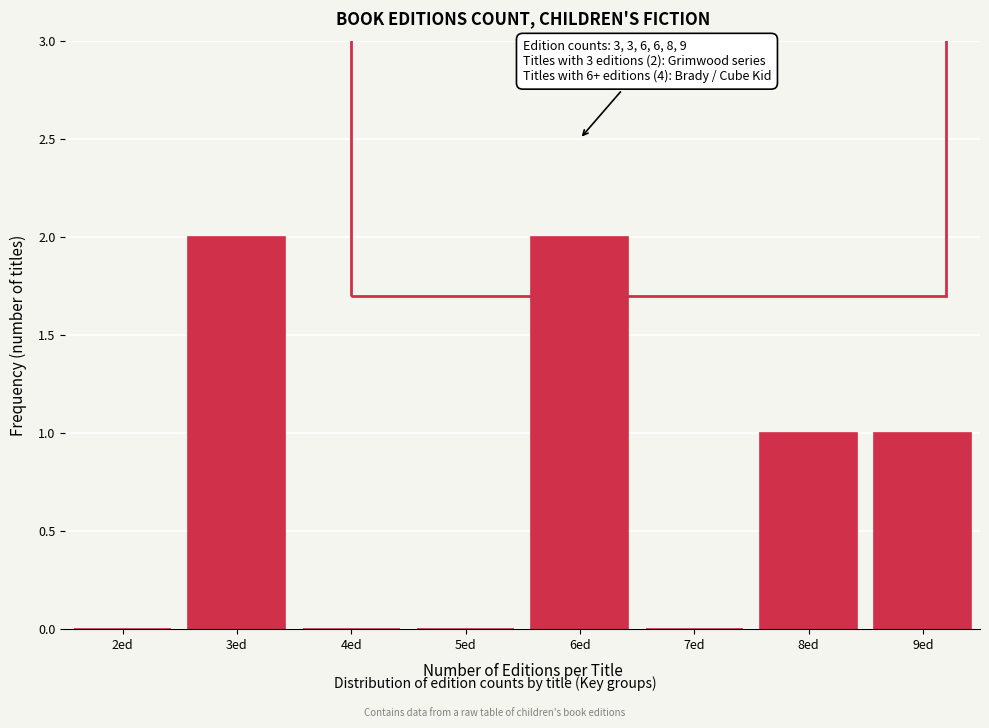

Reading right to left, extract all data points from this chart.

9ed=1	8ed=1	7ed=0	6ed=2	5ed=0	4ed=0	3ed=2	2ed=0